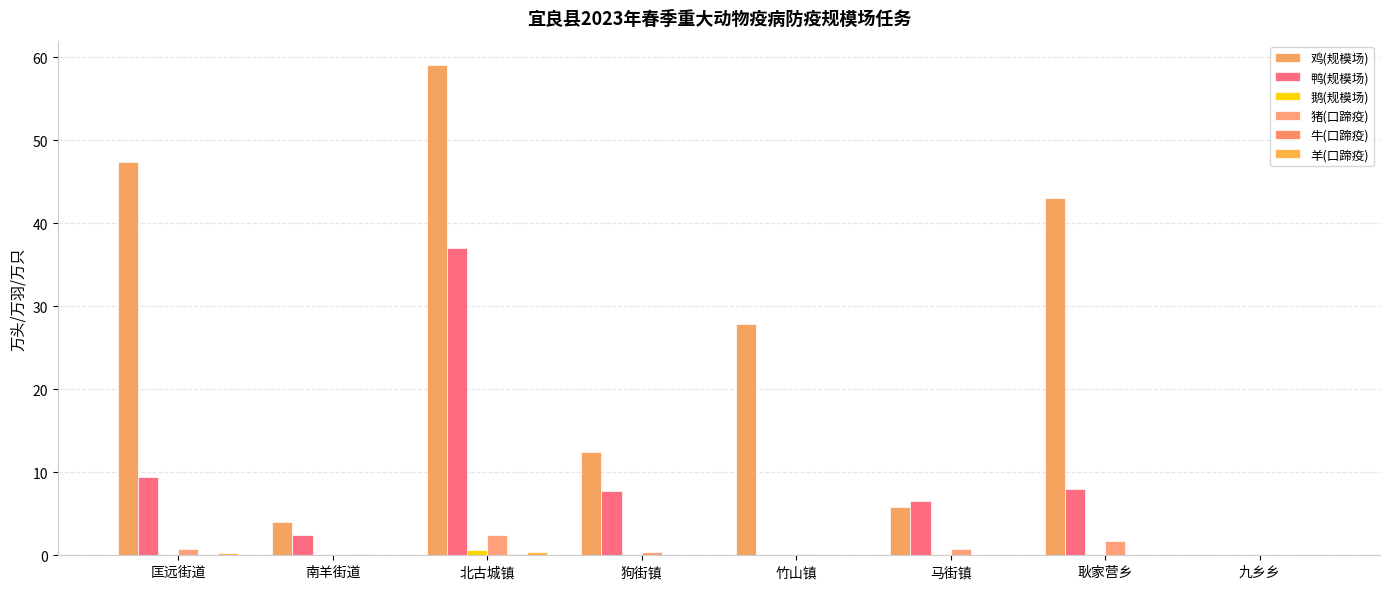

Are the bars grouped side by side (vs. stacked)?

Yes